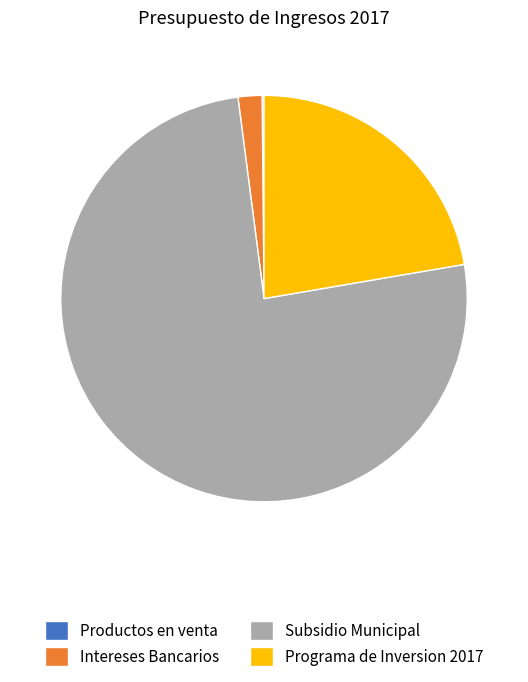

Which category accounts for the majority?

Subsidio Municipal